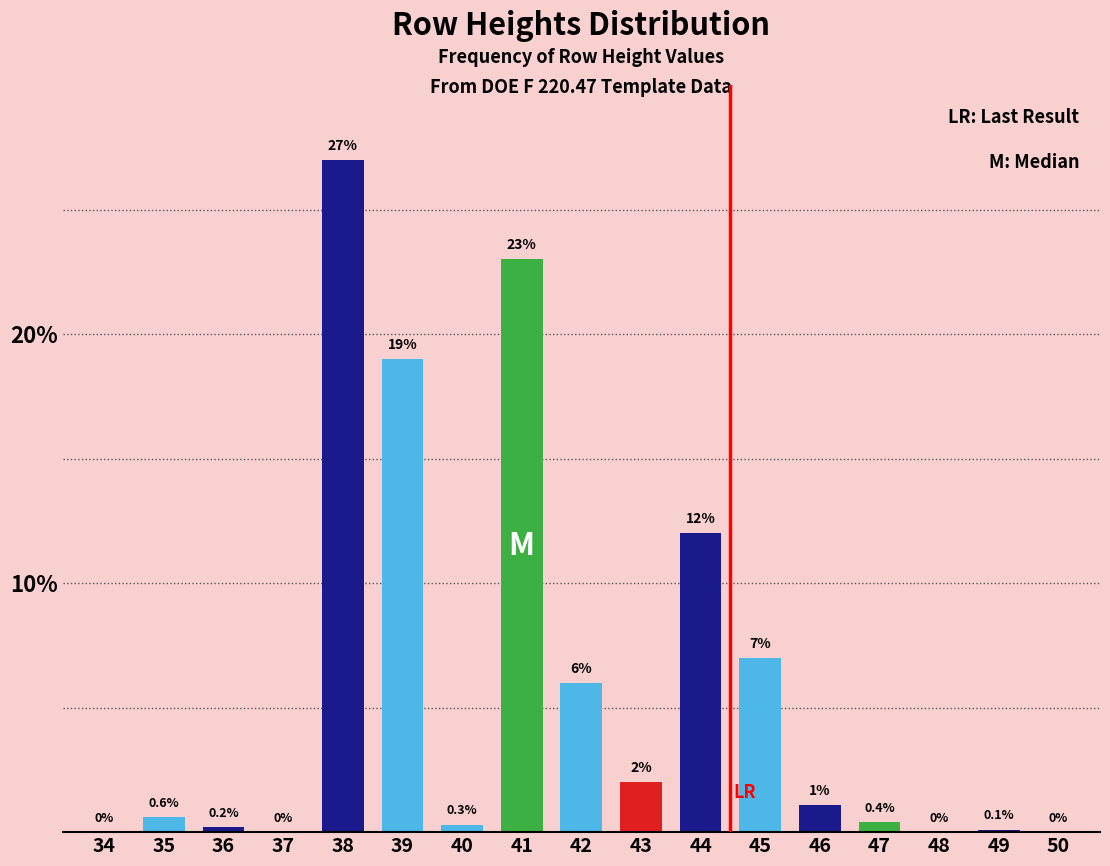

Reading left to right, extract all data points from this chart.

34=0.0	35=0.6	36=0.2	37=0.0	38=27.0	39=19.0	40=0.3	41=23.0	42=6.0	43=2.0	44=12.0	45=7.0	46=1.1	47=0.4	48=0.0	49=0.1	50=0.0